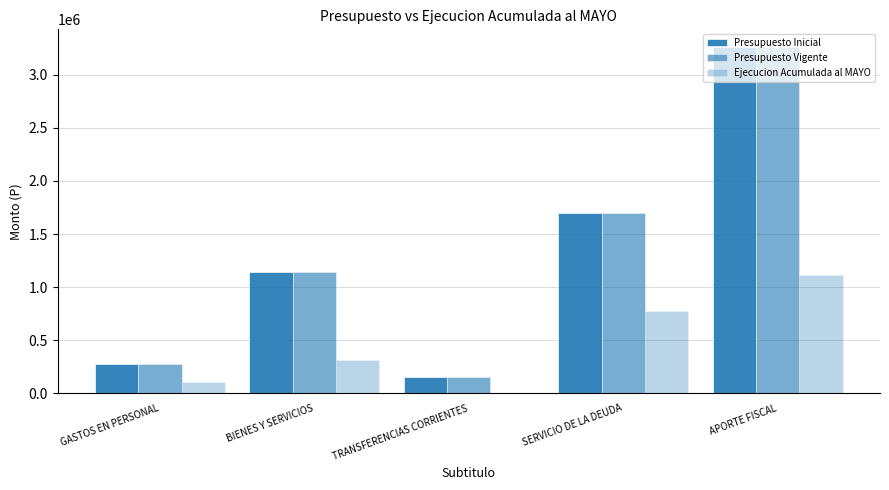

Does the chart contain stacked bars?

No